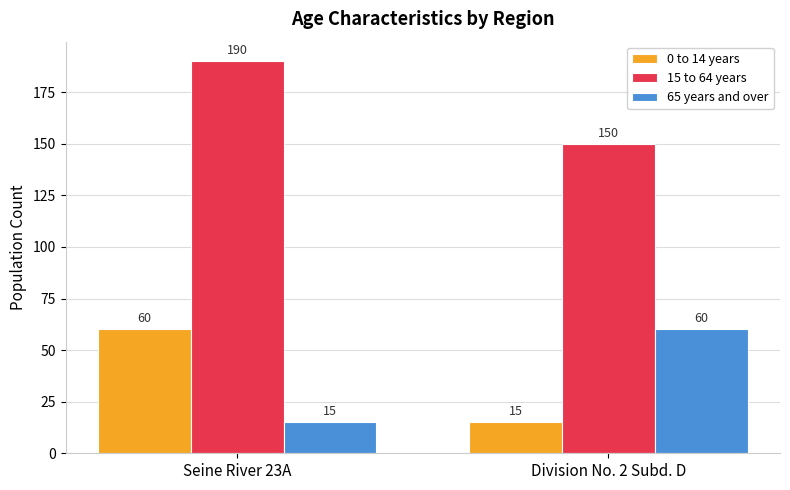

What is the spread (max minus min) of values at Seine River 23A?

175